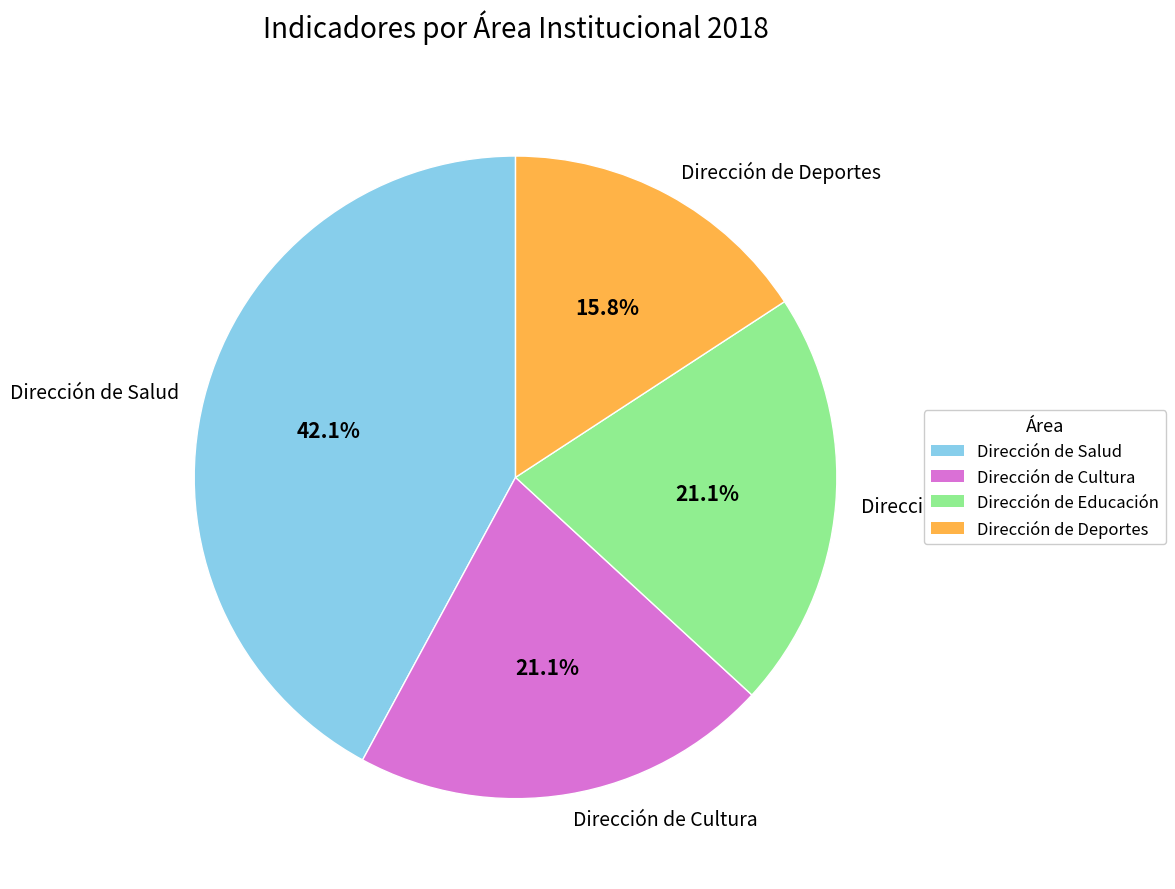

What percentage is NOT represented by Dirección de Educación?

78.9%